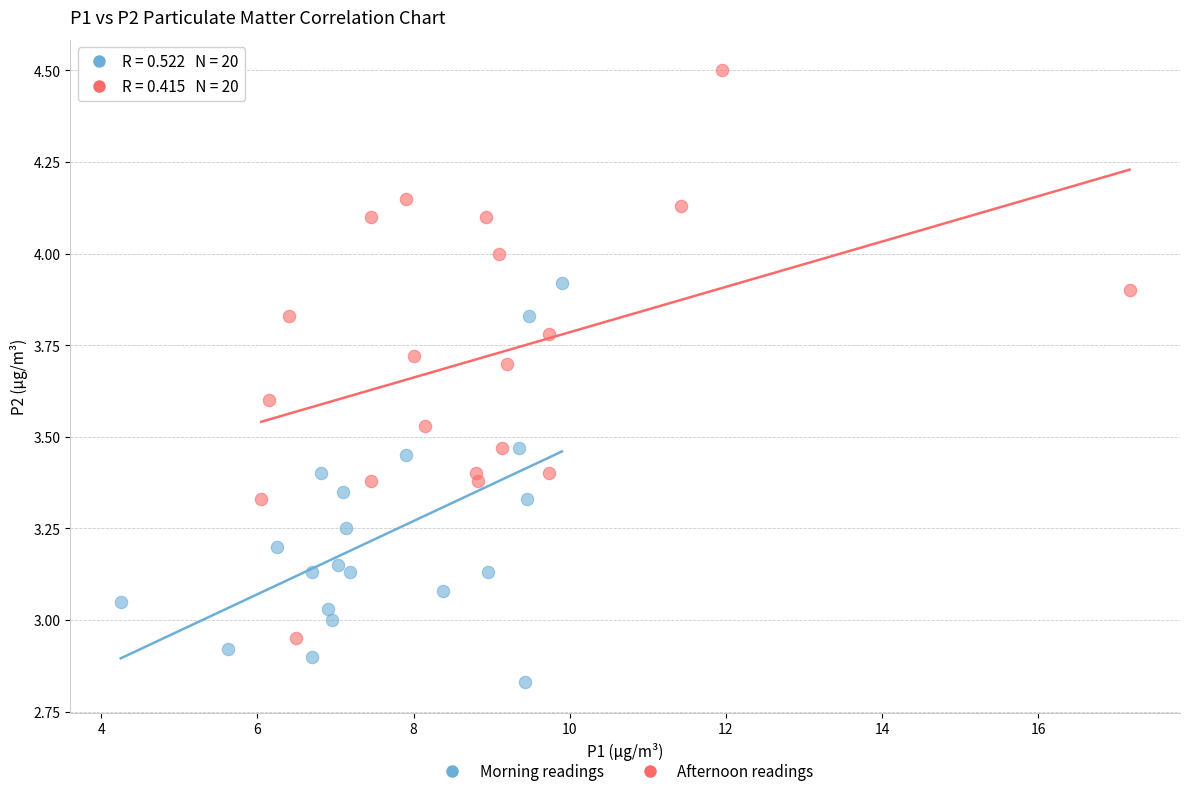

What are all the series names shown in the legend?

Morning readings, Afternoon readings